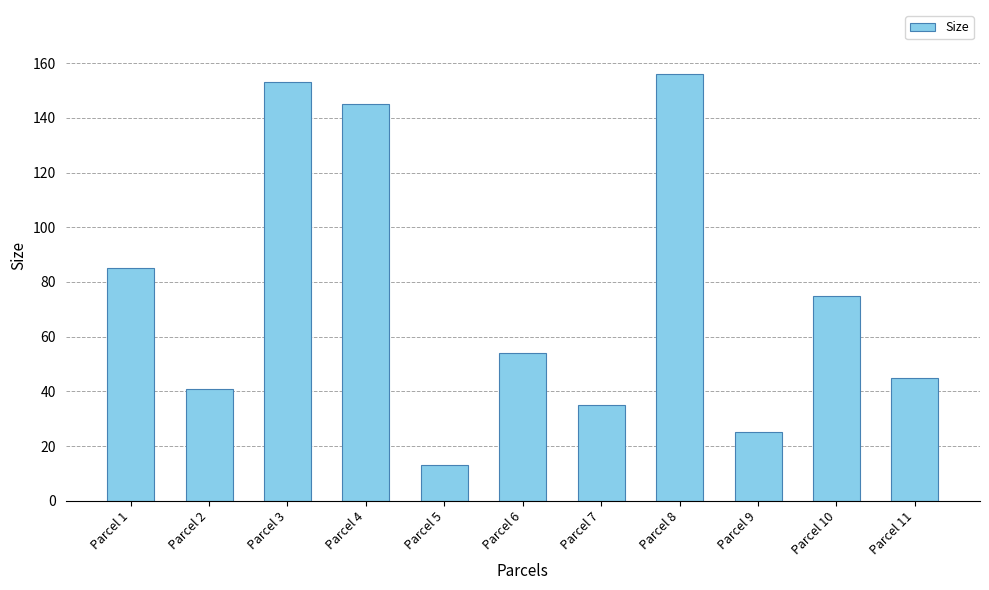

Does the chart contain any negative values?

No